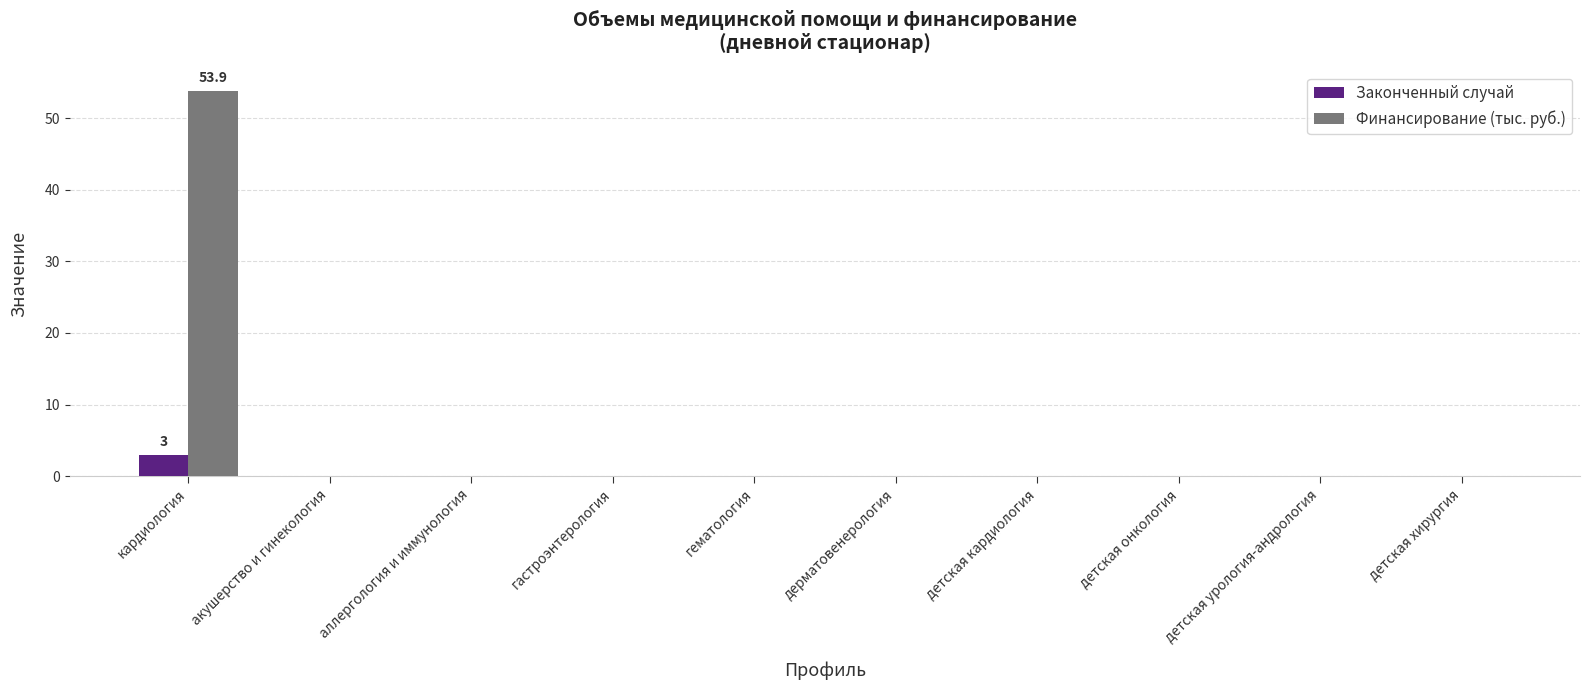

The value of Финансирование (тыс. руб.) at дерматовенерология is 20.0. True or false?

False